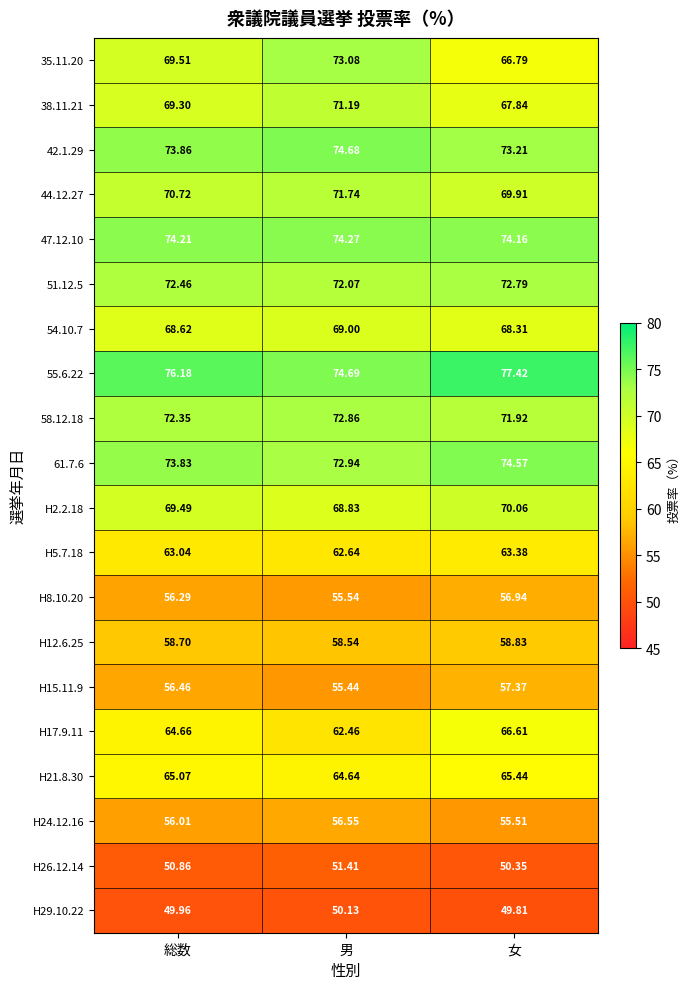

At which category is the sum across all series the highest?

男